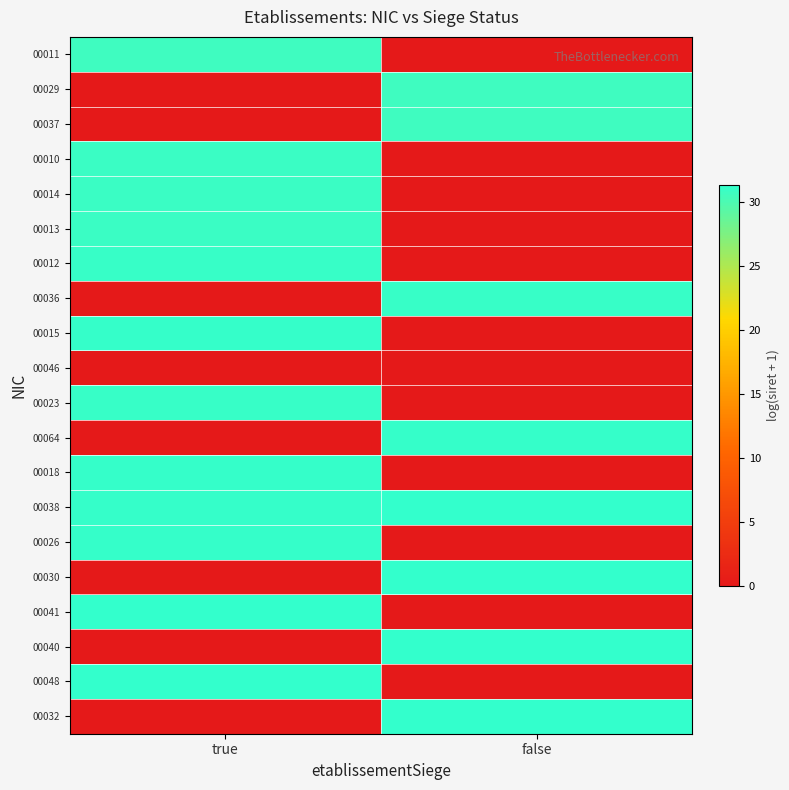

List the series in order of their peak value, highest first.

00038, 00032, 00048, 00040, 00041, 00030, 00015, 00064, 00026, 00018, 00036, 00023, 00012, 00013, 00014, 00010, 00037, 00029, 00011, 00046